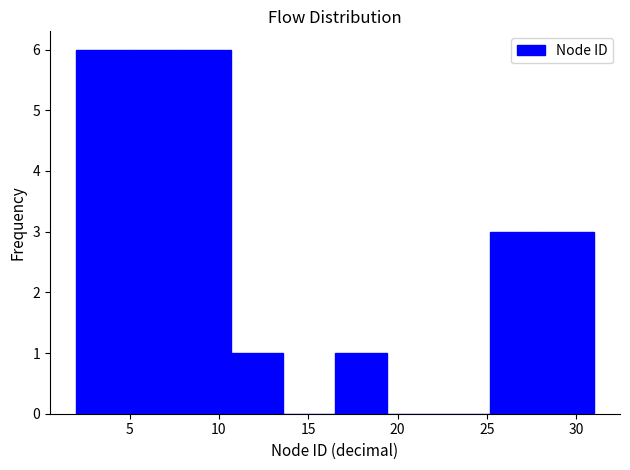

How tall is the bar that spans 25.2 to 28.1 on the x-axis? Neither the bar edges nor the heights are printed on the chart, so give them approximately, as read against the axes.

3